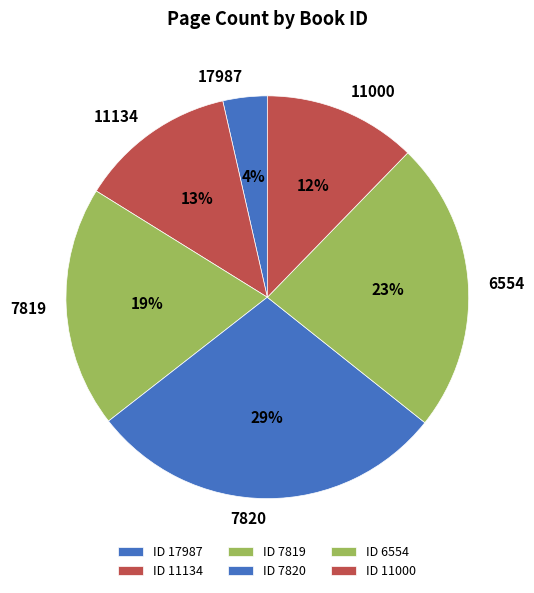

To the nearest percent, what is the difference between the largest and smallest slice percentages?

25%